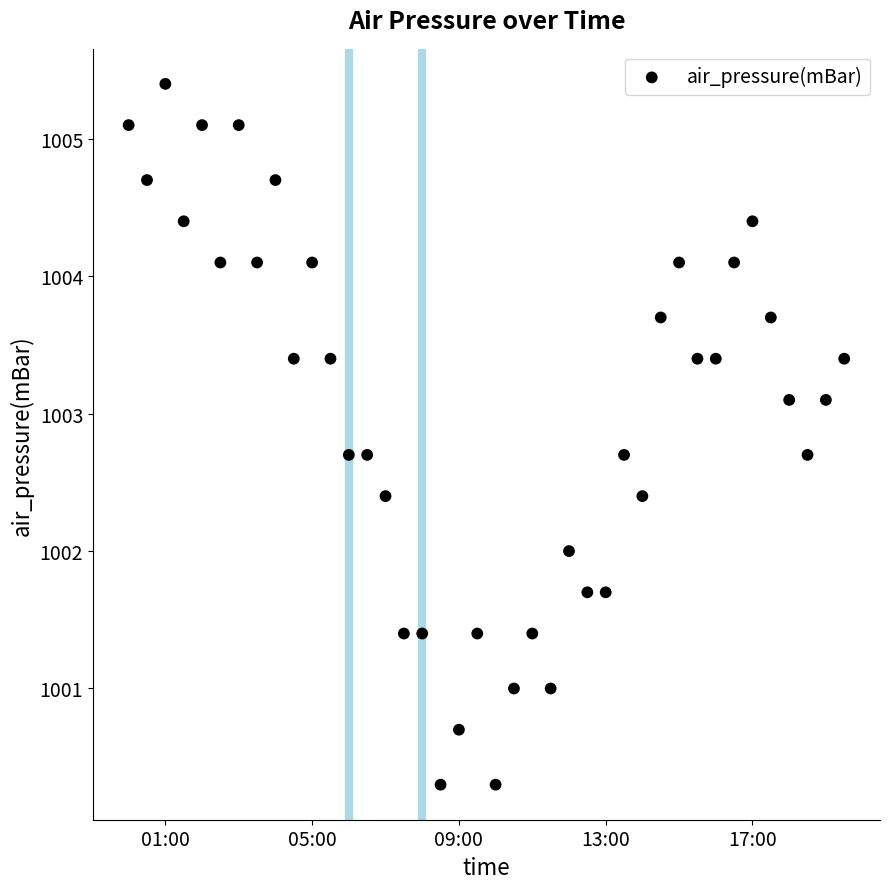

What is the range of Y values (max minus min)?

5.1